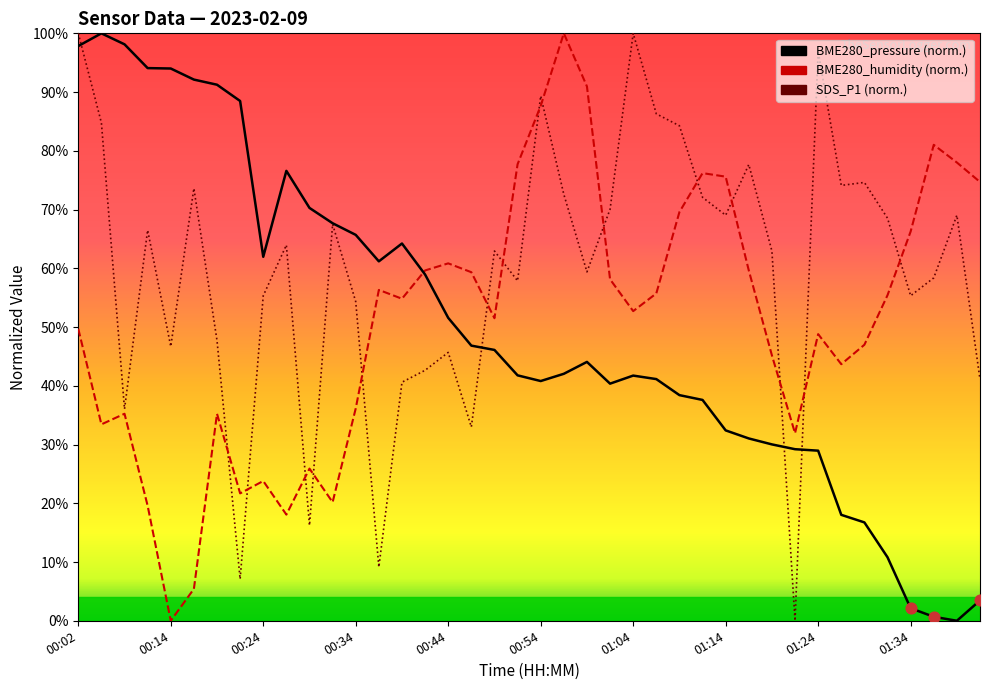

At how many categories does at least one series exceed 15?

40